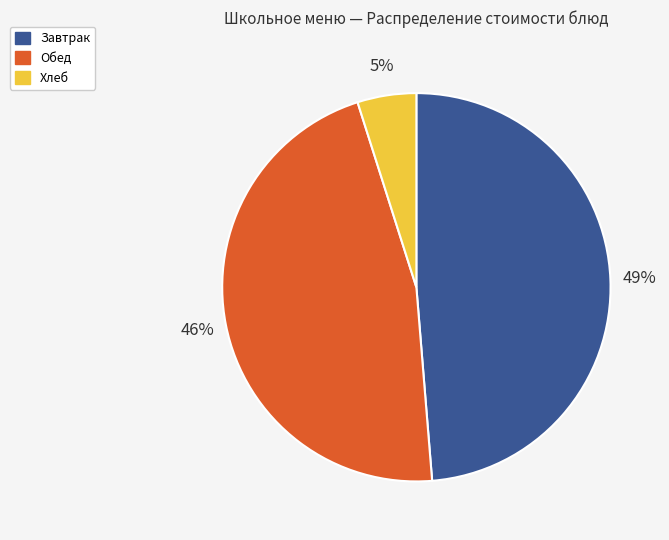

To the nearest percent, what is the difference between the largest and smallest slice percentages?

44%